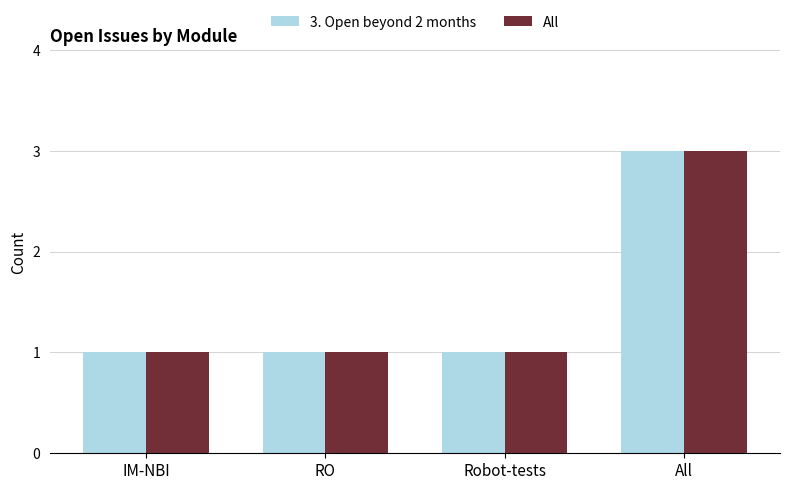

At which category is the sum across all series the highest?

All